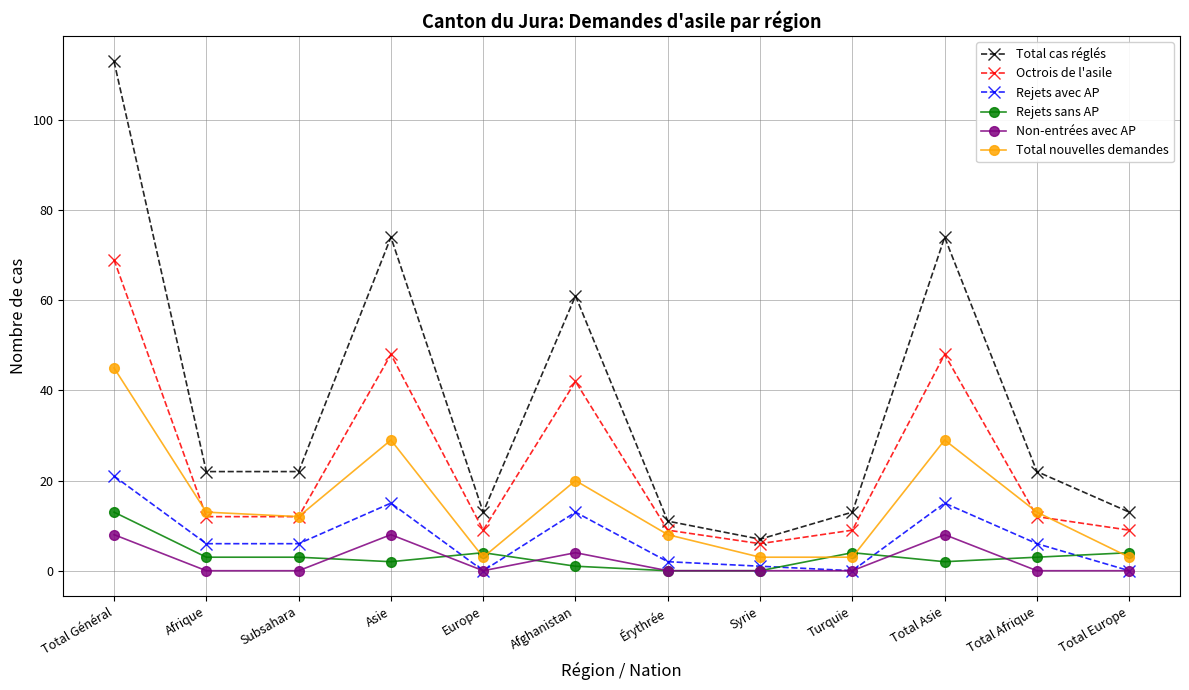

At which label does Rejets sans AP first exceed 3?

Total Général